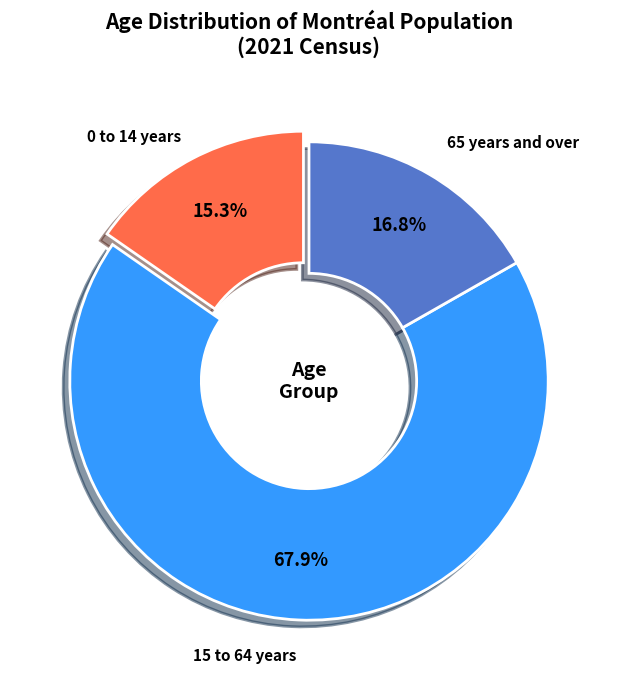

How many segments does this pie chart have?

3